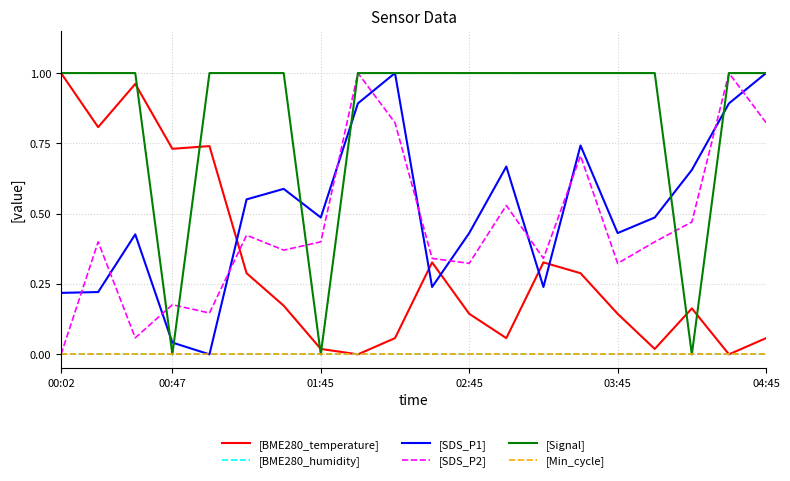

Does the chart display data point markers on the line(s)?

No